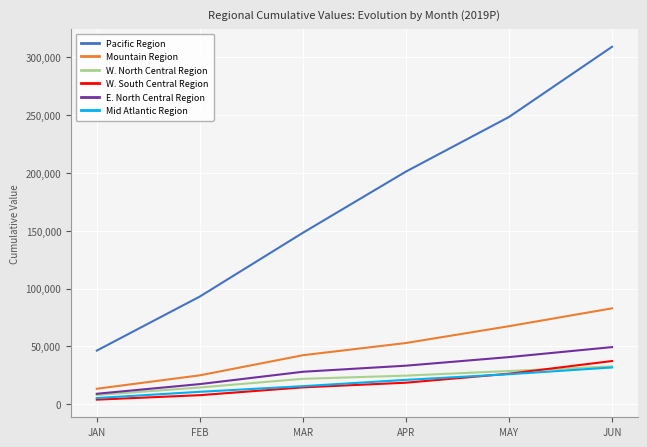

At FEB, list the series in order from largest to smallest.

Pacific Region, Mountain Region, E. North Central Region, W. North Central Region, Mid Atlantic Region, W. South Central Region